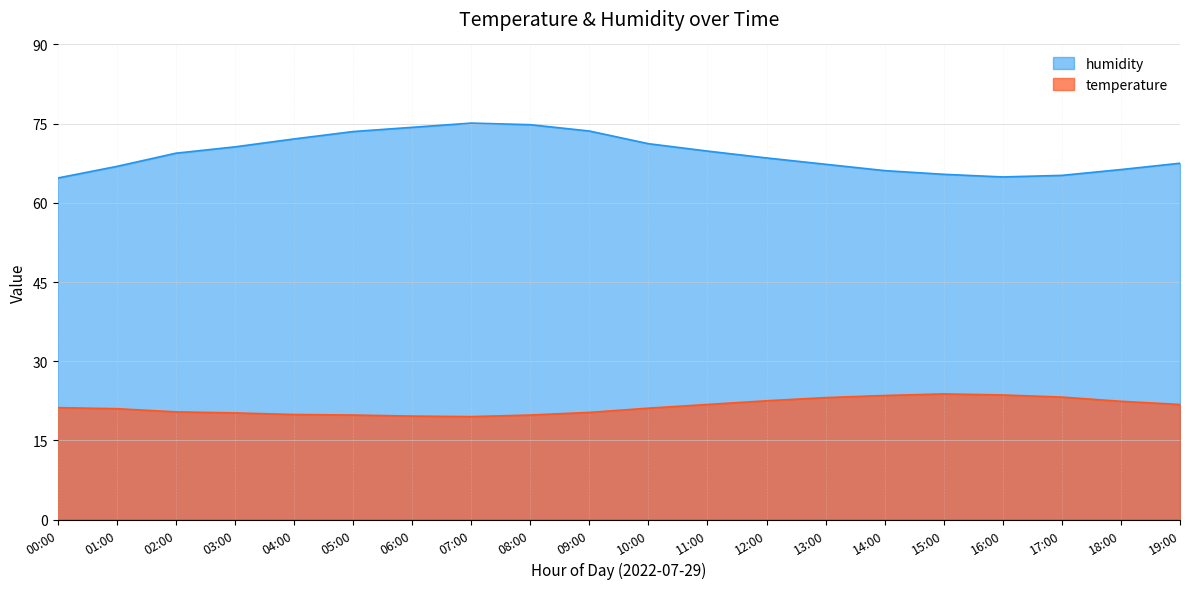

What position from the left is 04:00?

5